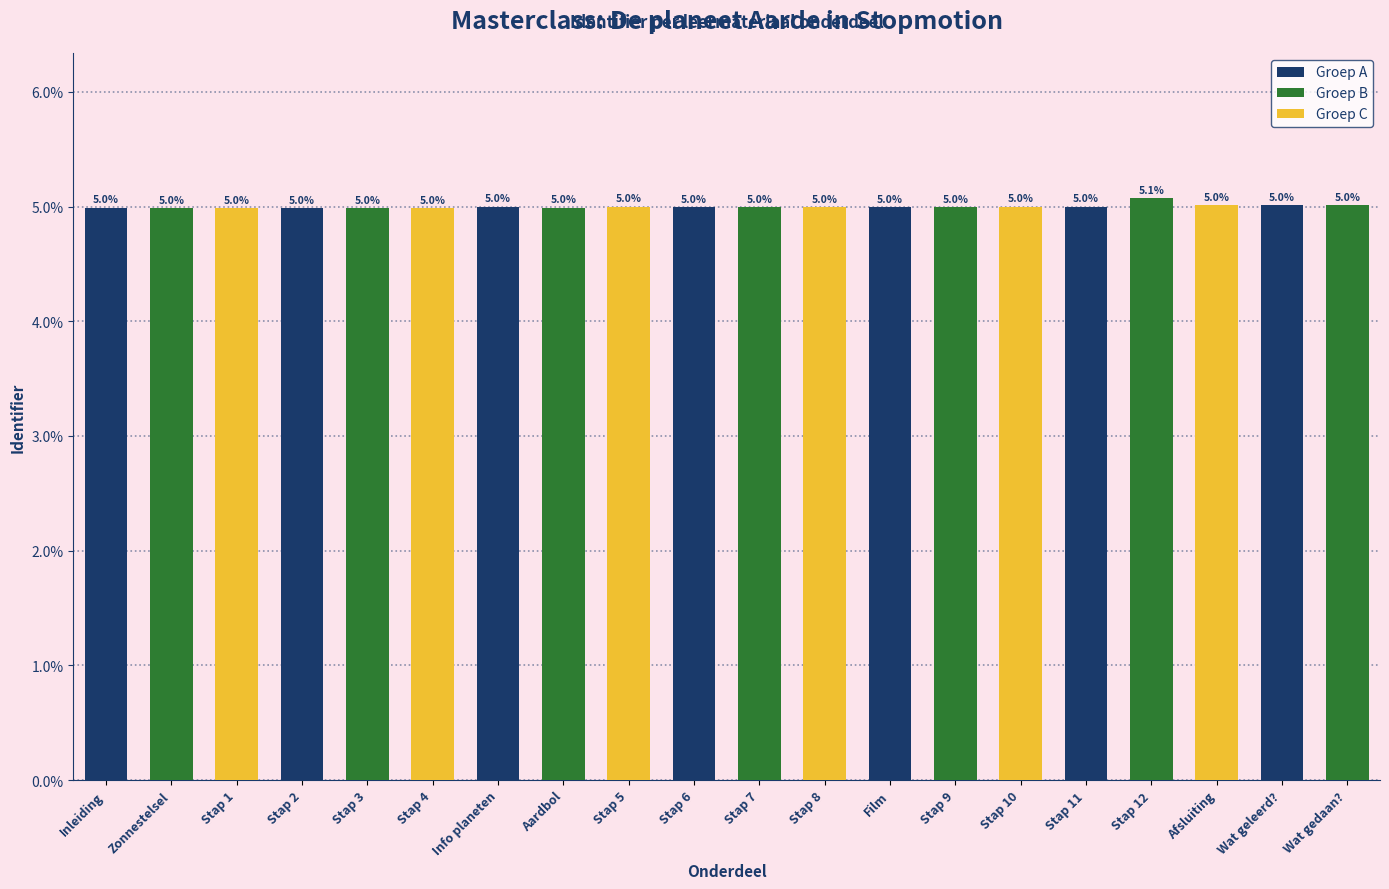

Are the bars grouped side by side (vs. stacked)?

No